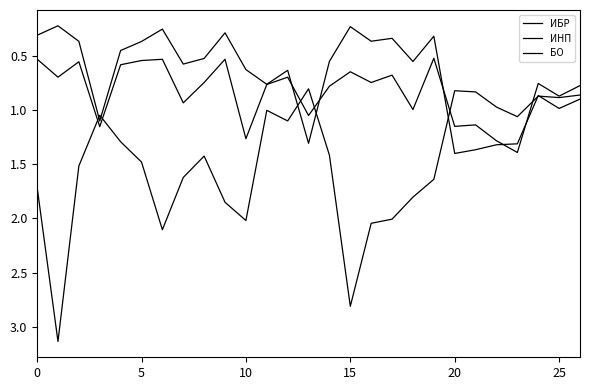

What is the label of the 12th point from the left?

11